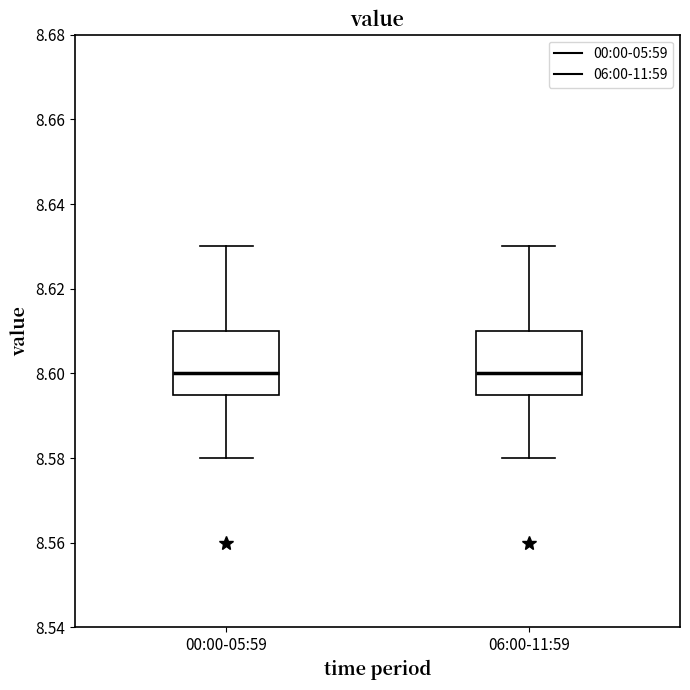

Reading left to right, read every box against the y-axis: the position of its median line, the range the box covers, and the ends of its whiskers. The values are not printed on the chart, so give them approximately, as read against the axis.

00:00-05:59: median 8.600, box 8.596 to 8.610, whiskers 8.580 to 8.630
06:00-11:59: median 8.600, box 8.596 to 8.610, whiskers 8.580 to 8.630